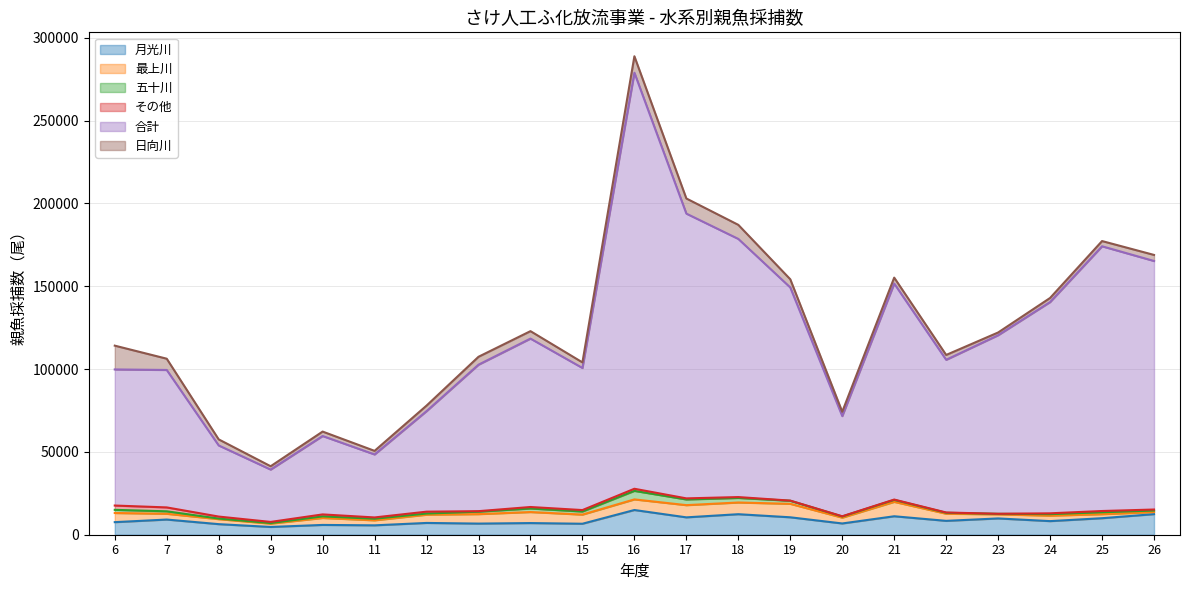

How many categories are shown in the chart?

21